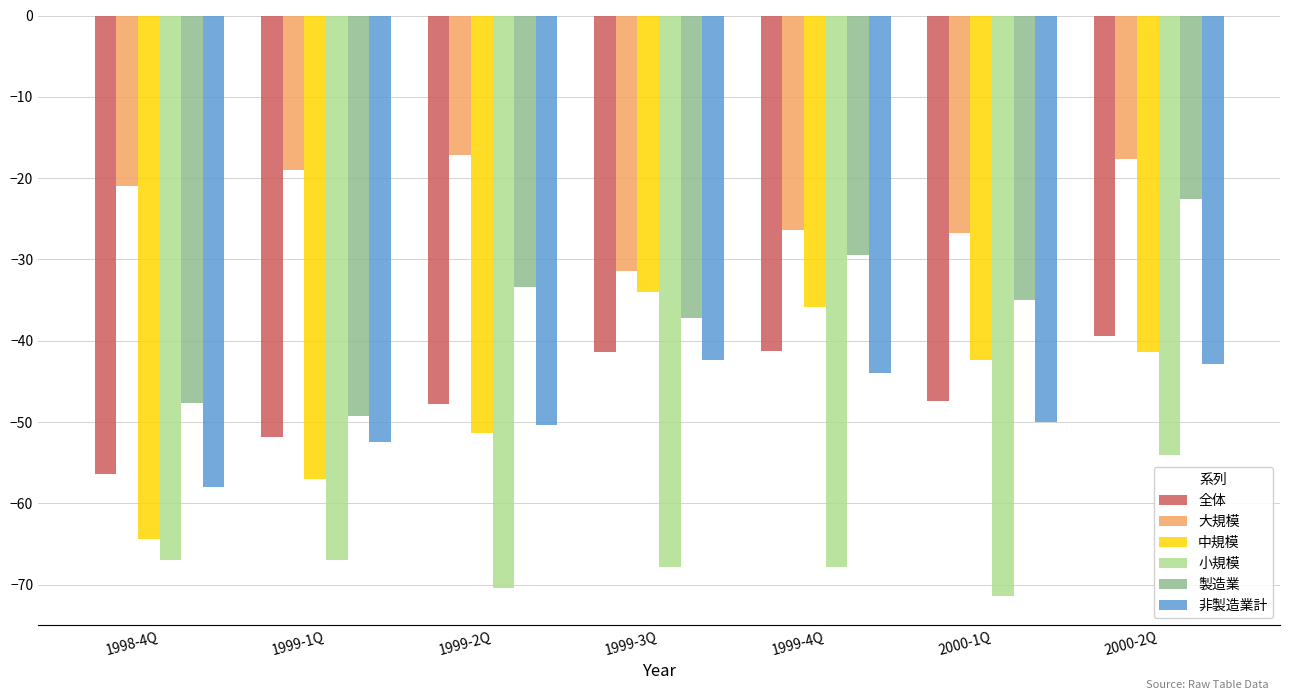

Which category has the lowest value across all series?

2000-1Q